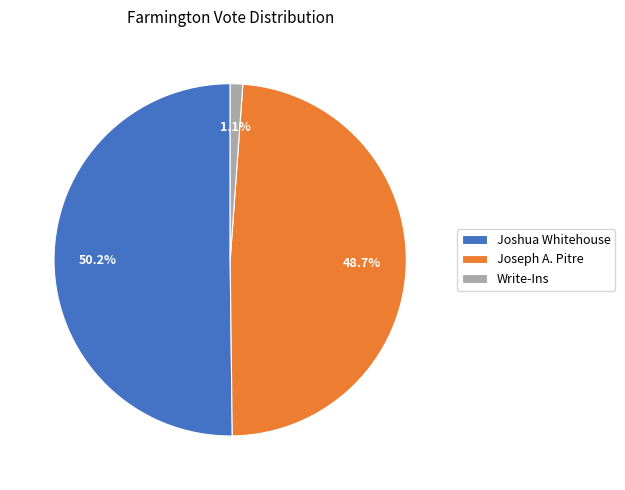

To the nearest percent, what is the combined percentage of Write-Ins and Joseph A. Pitre?

50%